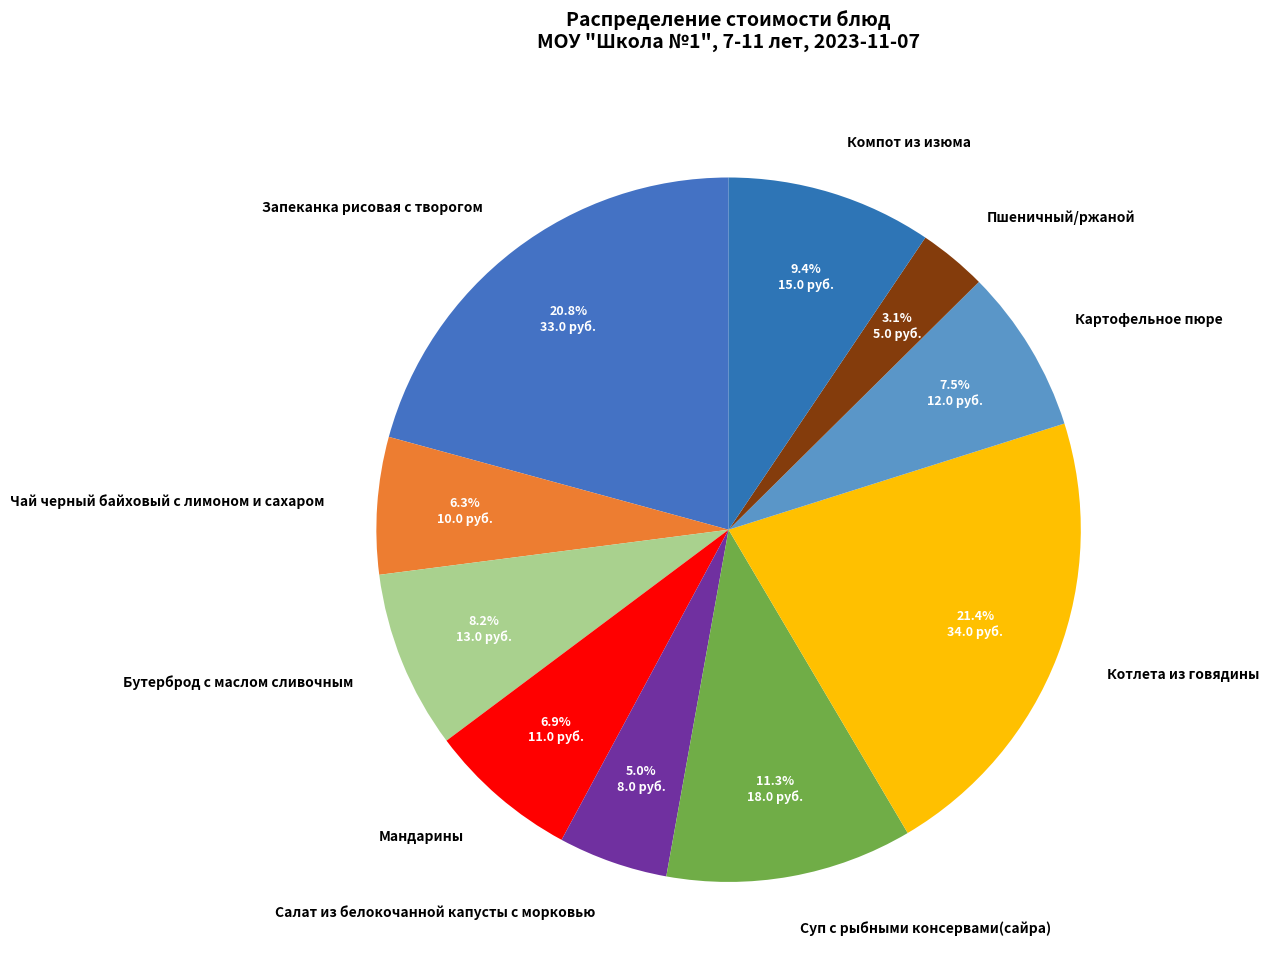

How many segments does this pie chart have?

10